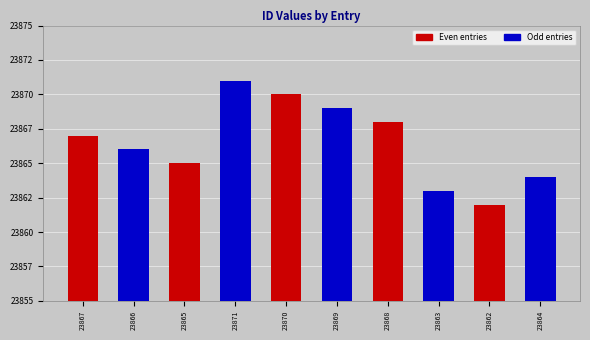

What is the difference between the second highest and second lowest values?

7